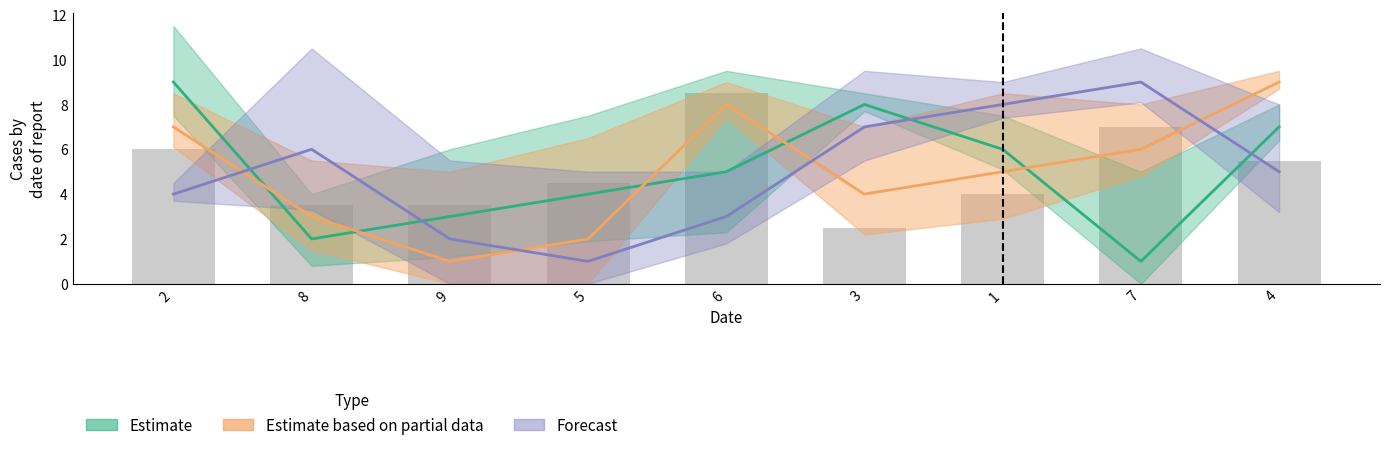

The chart shows a value of 7.0 at 7. True or false?

True